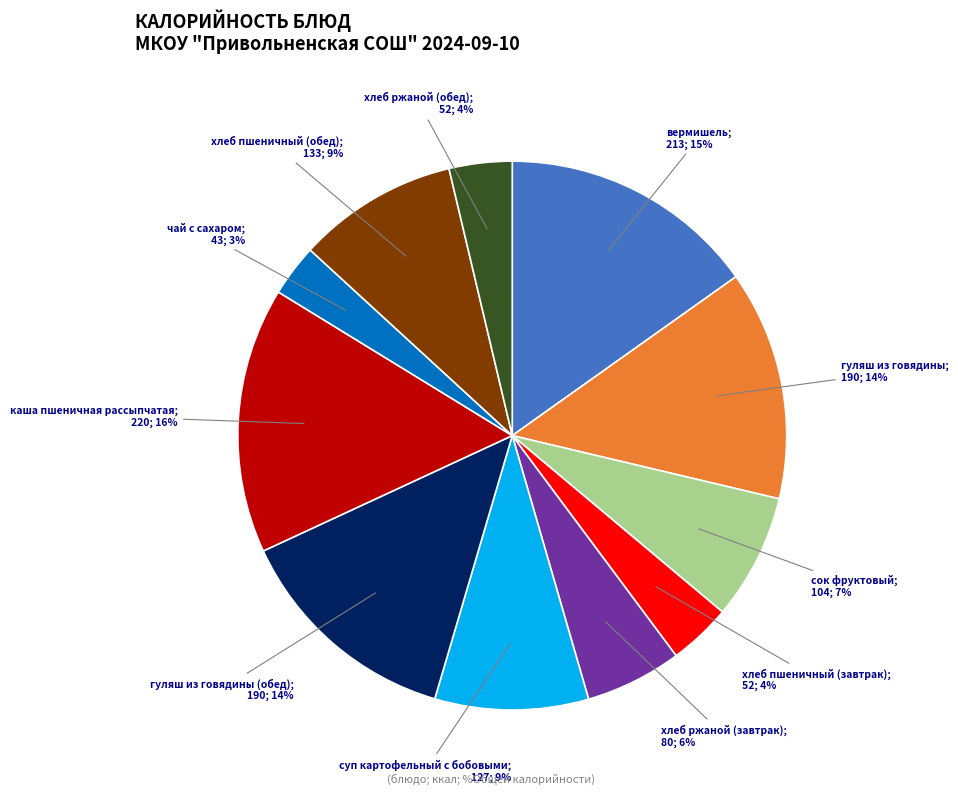

Count the number of slices in the pie.

11